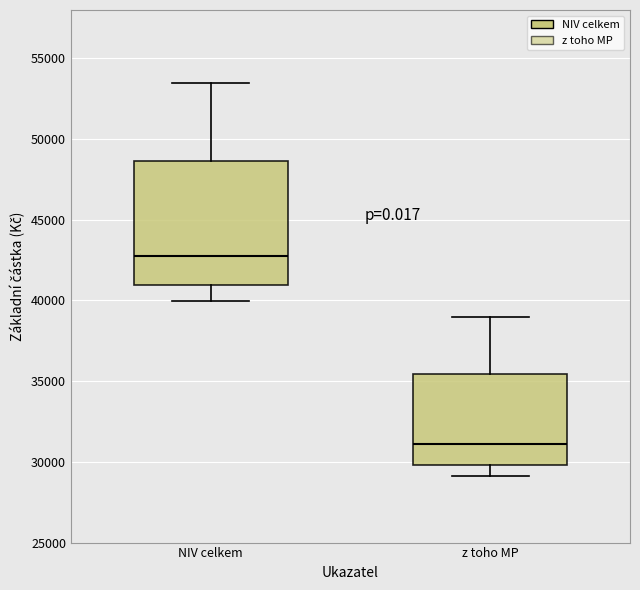

Reading left to right, transcribe this box plot: for each box, give where its median line is, the range the box spans, and where its two whiskers end, as read against the y-axis. The values are not printed on the chart, so give them approximately, as read against the axis.

NIV celkem: median 43000, box 41000 to 48500, whiskers 40000 to 53500
z toho MP: median 31000, box 30000 to 35500, whiskers 29000 to 39000